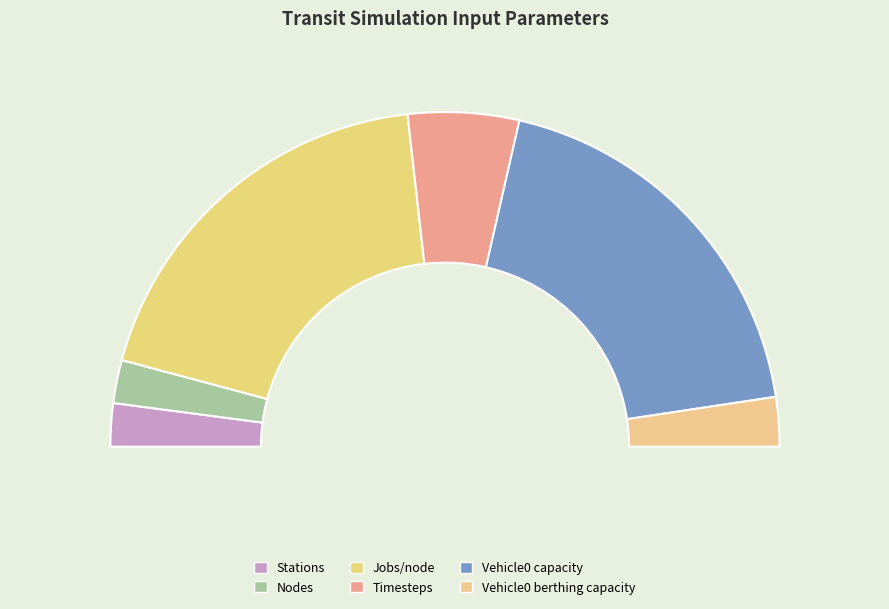

Is Timesteps the majority of the pie?

No